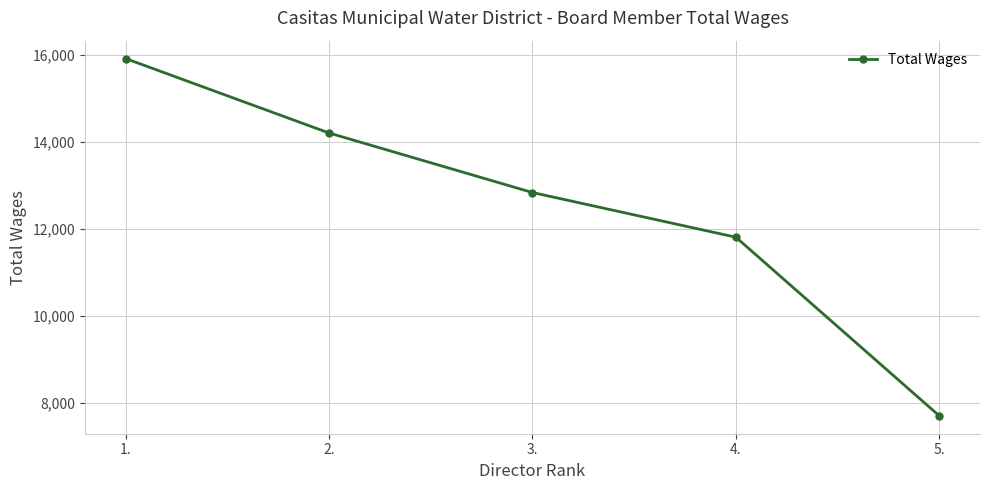

Which label corresponds to the largest value in the chart?

1.